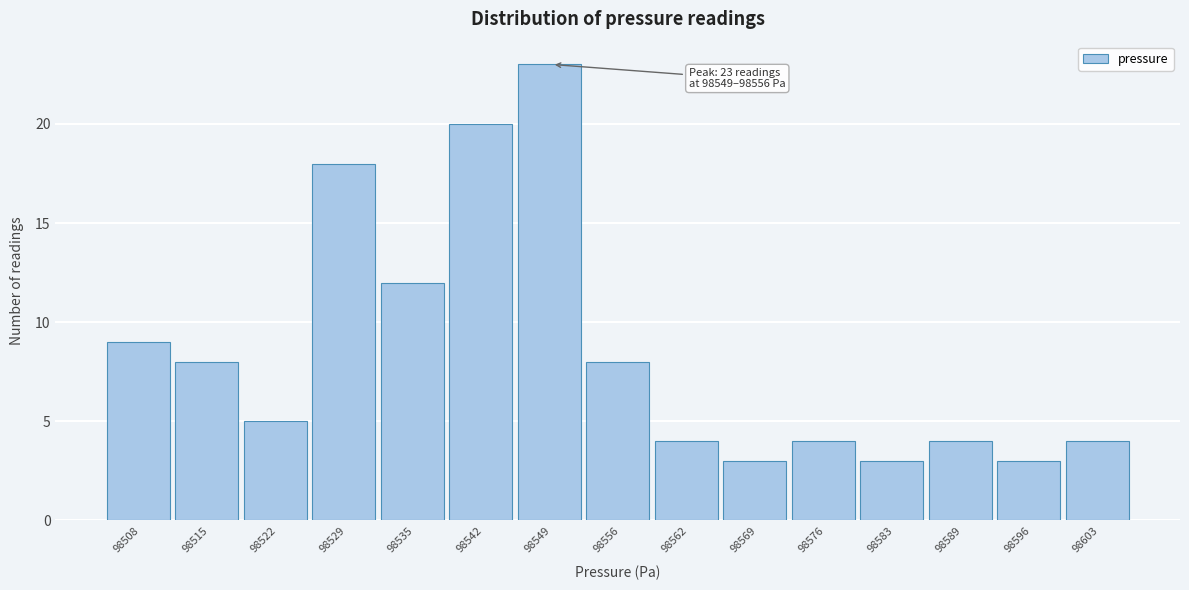

Reading right to left, extract all data points from this chart.

4	3	4	3	4	3	4	8	23	20	12	18	5	8	9